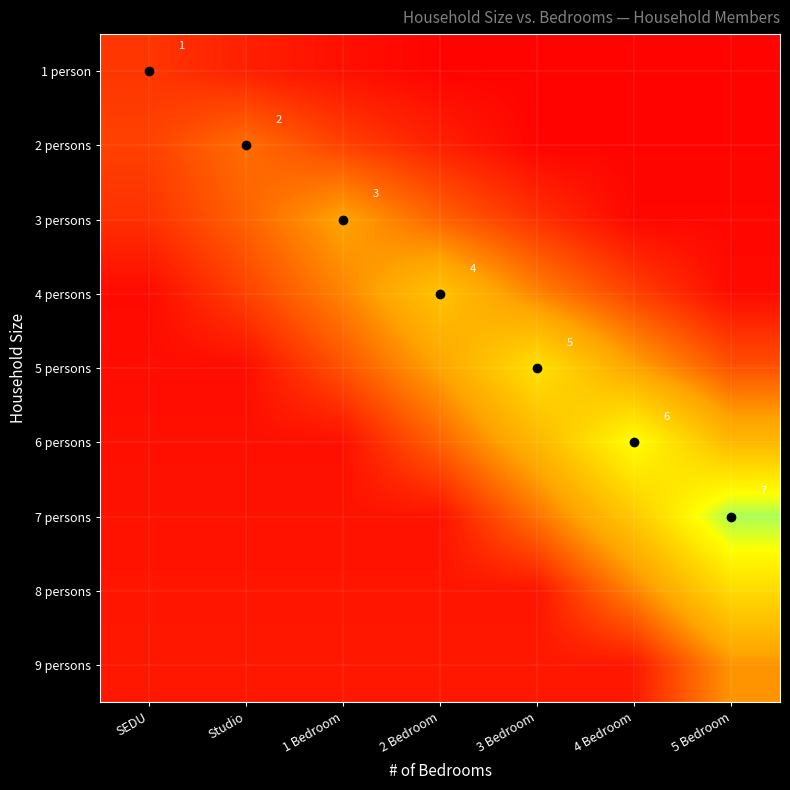

What is the total value across all series at 4 Bedroom?

17.6